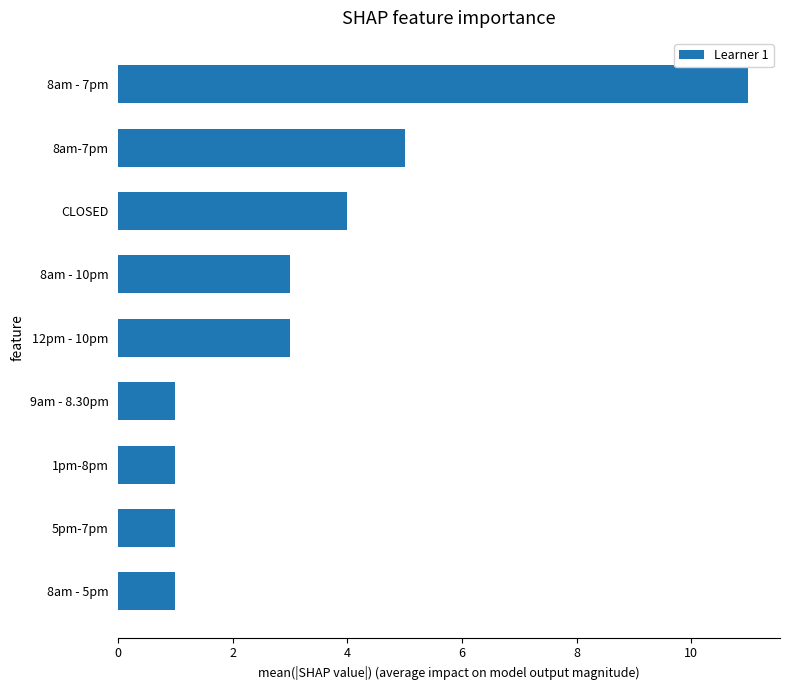

The value at 8am - 10pm is 3. True or false?

True